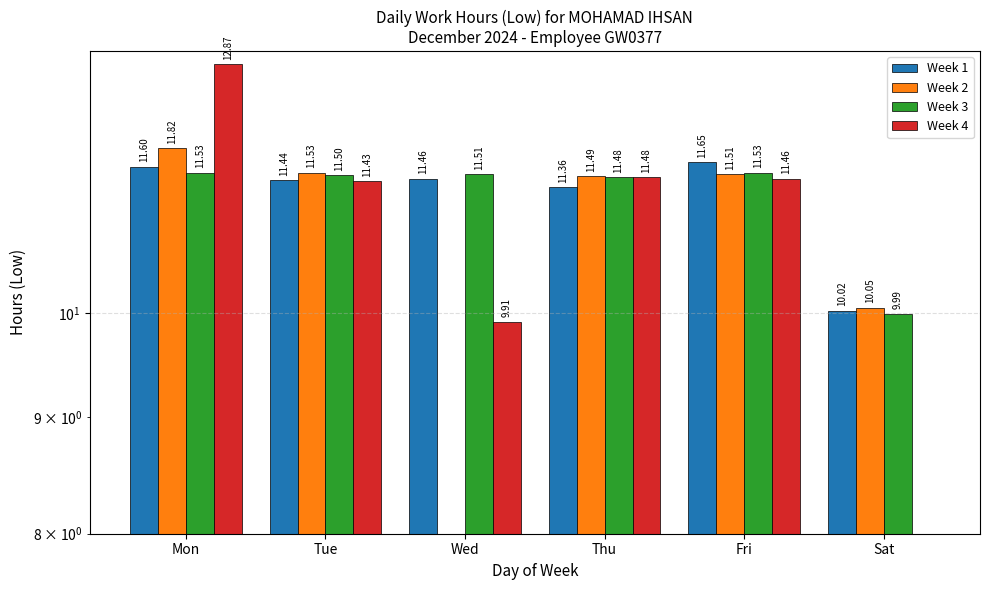

List the labels in order of Week 4 value, smallest first.

Sat, Wed, Tue, Fri, Thu, Mon